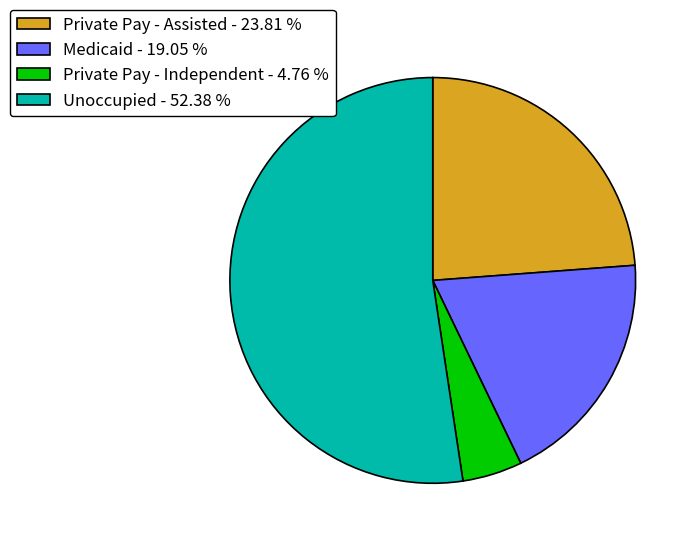

Rank the categories by value from highest to lowest.

Unoccupied - 52.38 %, Private Pay - Assisted - 23.81 %, Medicaid - 19.05 %, Private Pay - Independent - 4.76 %